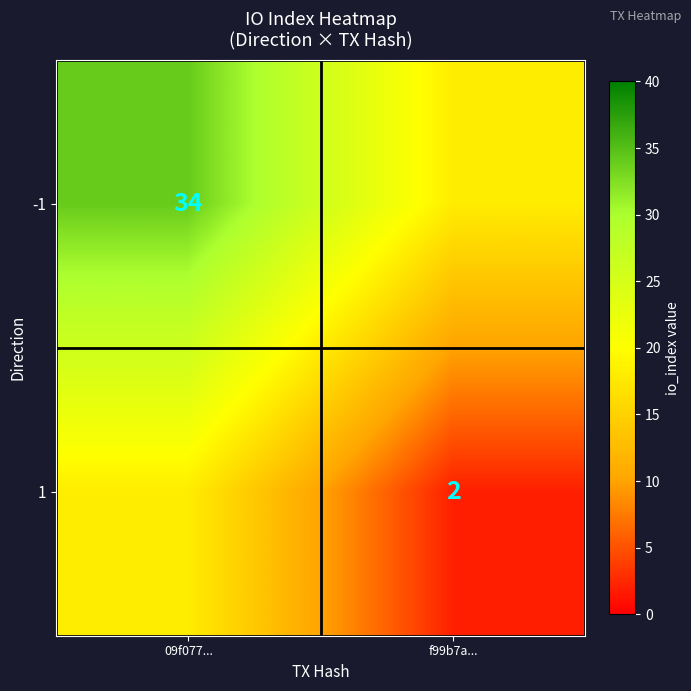

The -1 series shows 34 at 09f077.... True or false?

True